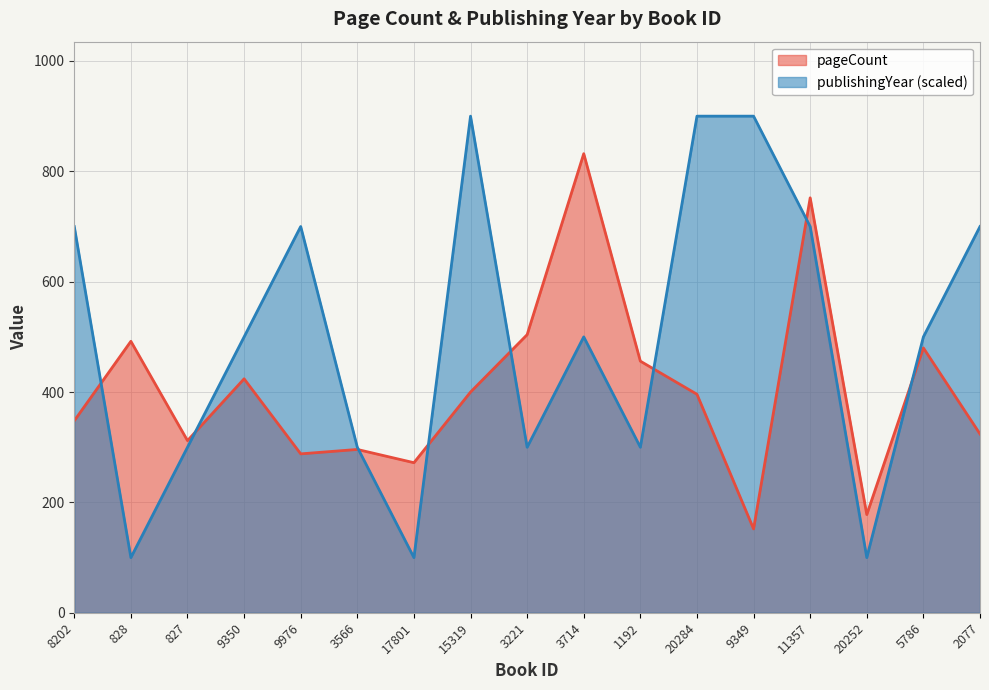

Is the value of publishingYear at 9976 greater than the value of pageCount at 9976?

Yes